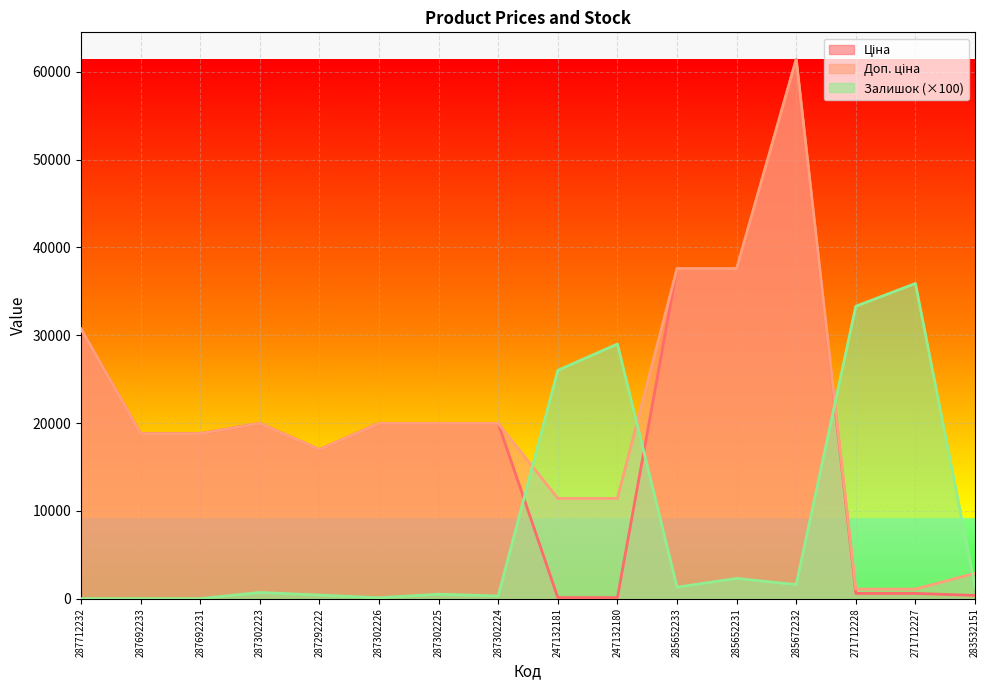

What is the average value of the Ціна series?

18970.8